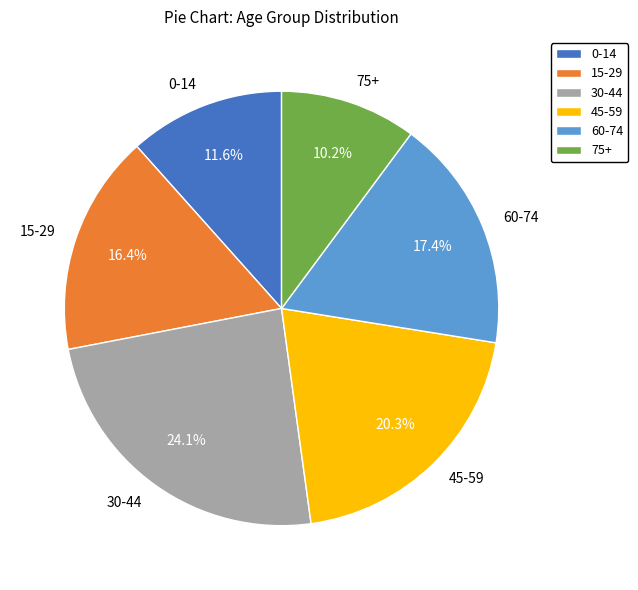

Which has a higher value, 45-59 or 60-74?

45-59